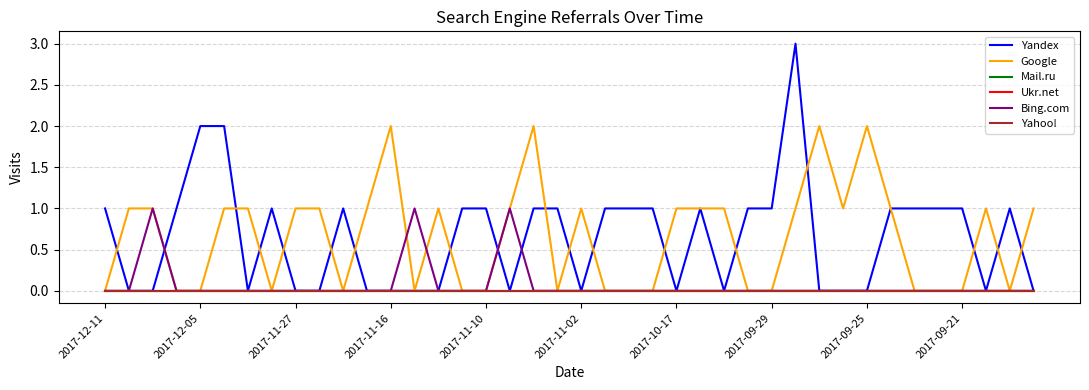

Is this an area chart (filled region under the line)?

No